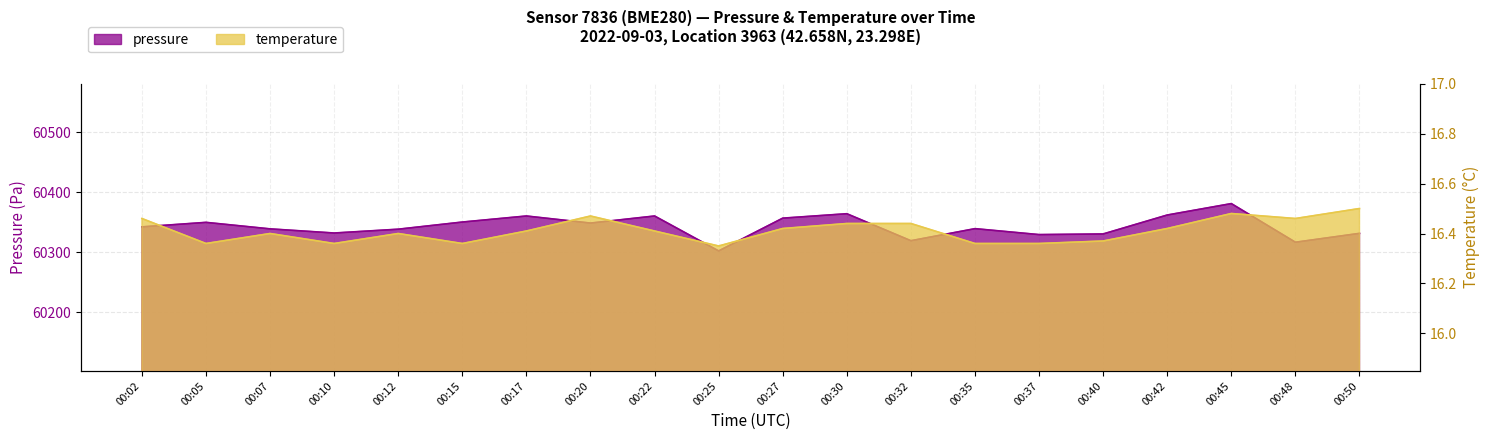

At which label is temperature closest to 16?

00:25